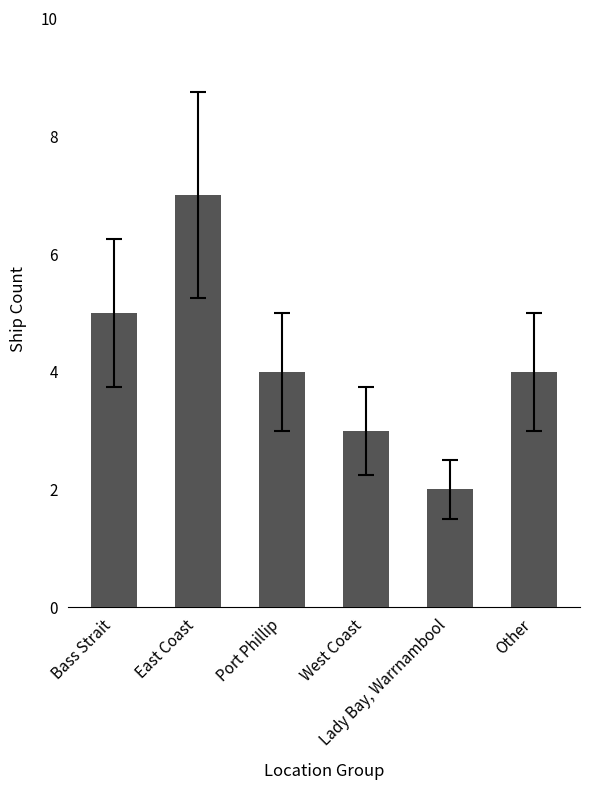

Which has a higher value, East Coast or Port Phillip?

East Coast